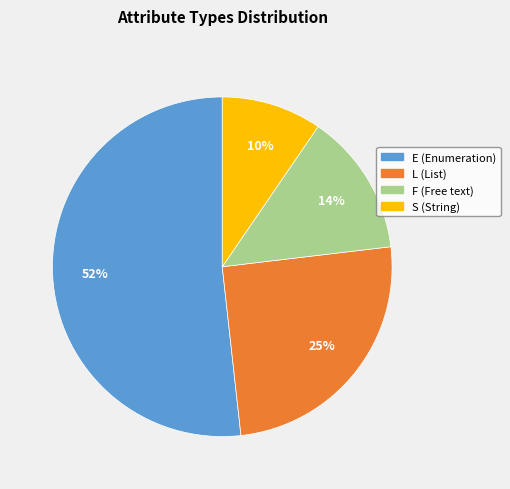

Which category has the smallest portion of the pie?

S